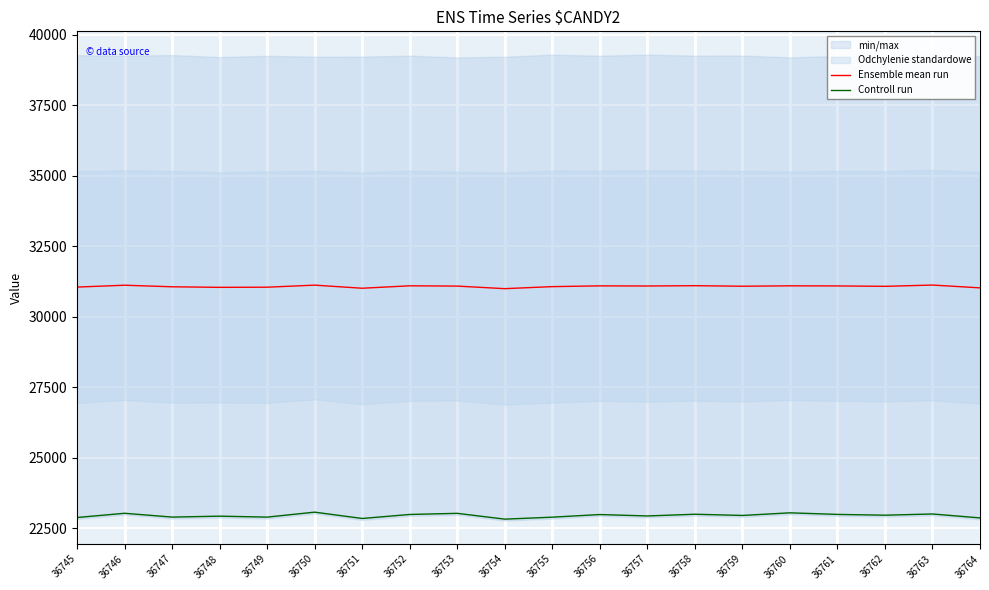

Is this an area chart (filled region under the line)?

No